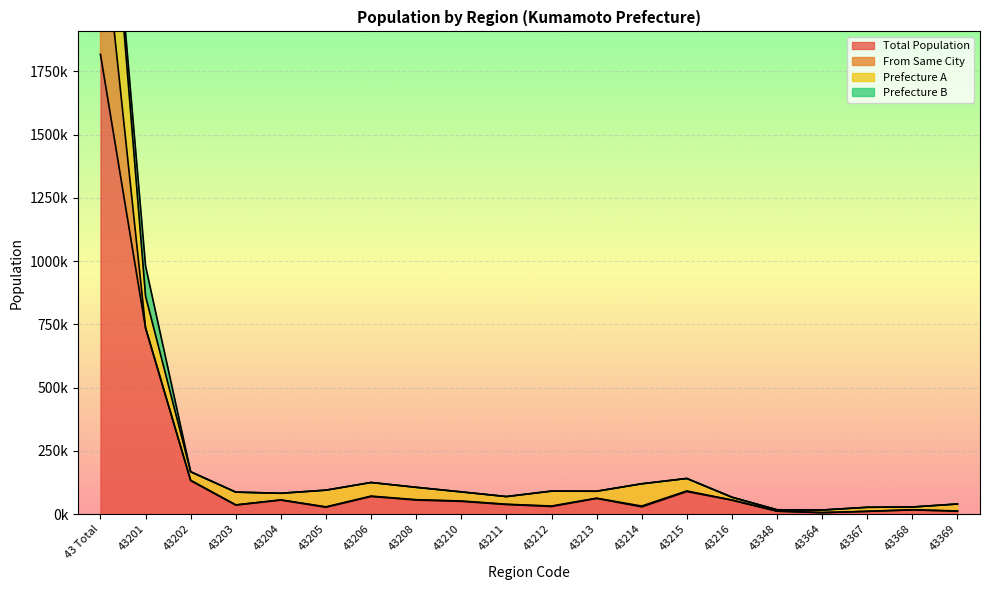

Is the value of Prefecture A at 43203 greater than the value of Total Population at 43213?

Yes